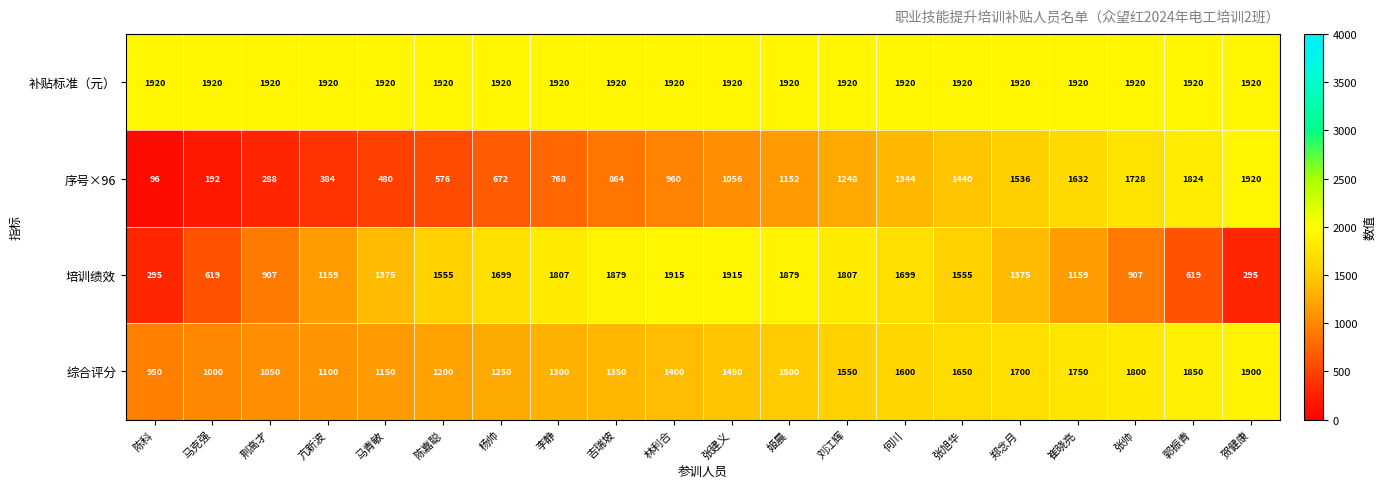

What is the average value of the 补贴标准（元） series?

1920